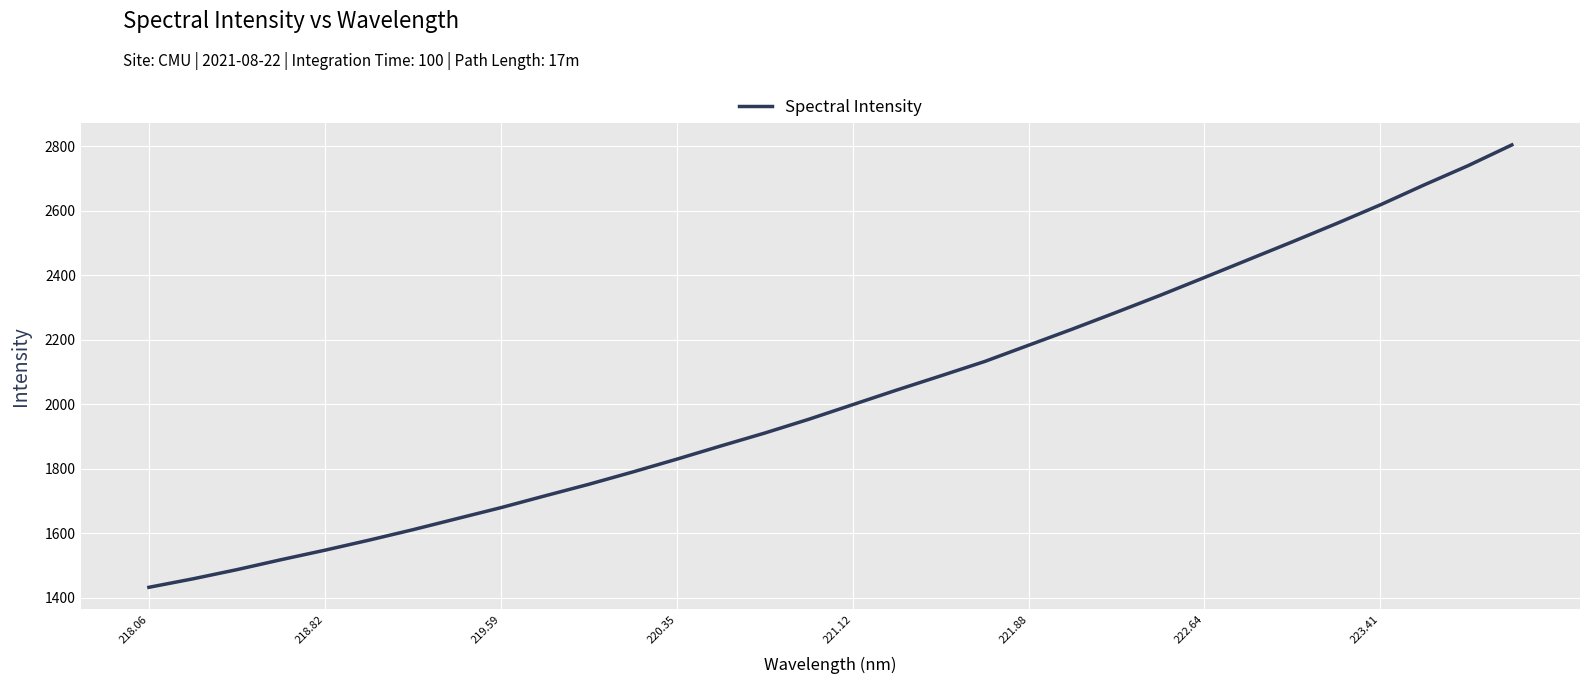

True or false: the data has more than 1 interior local peaks.

False